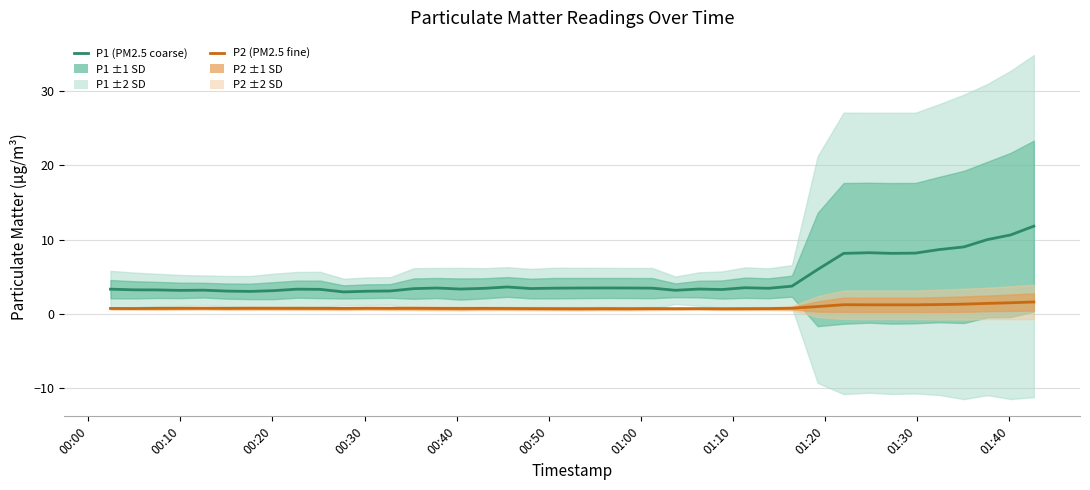

Which series has the widest spread of values?

P1